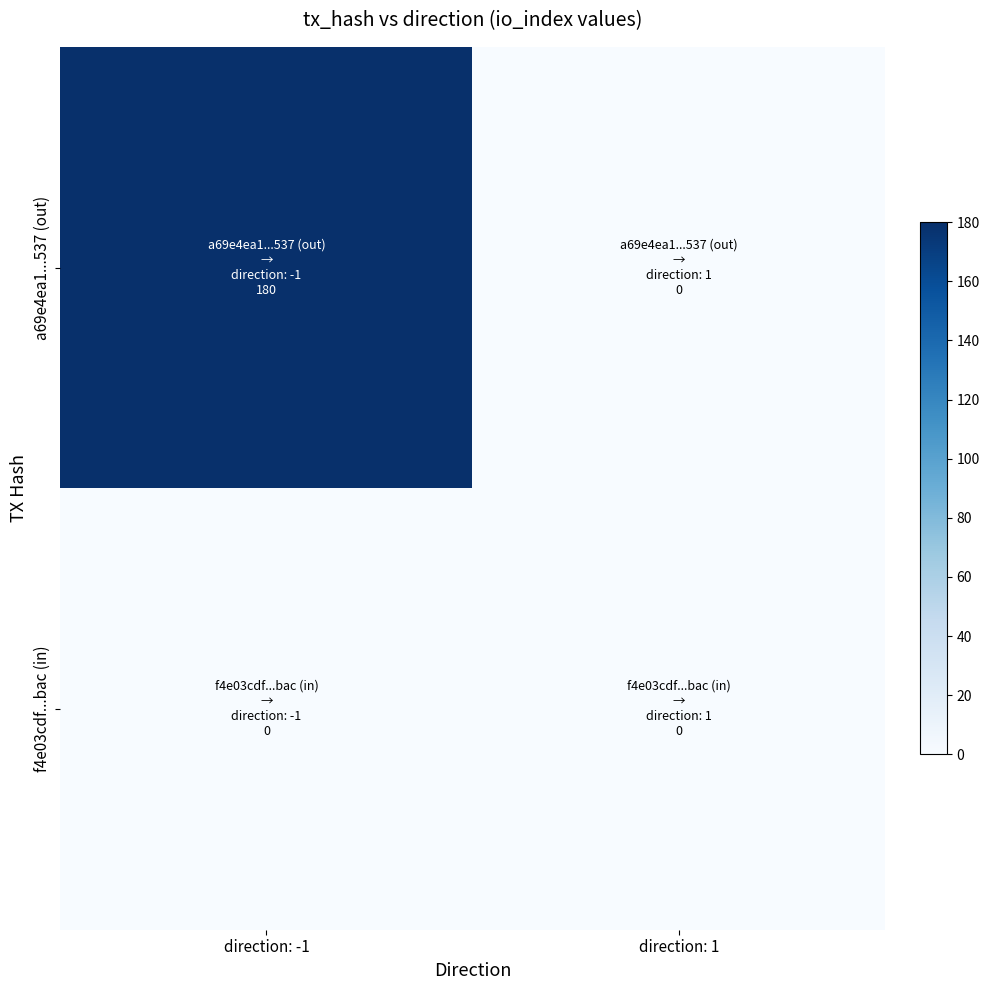

How many data points does each series have?

2